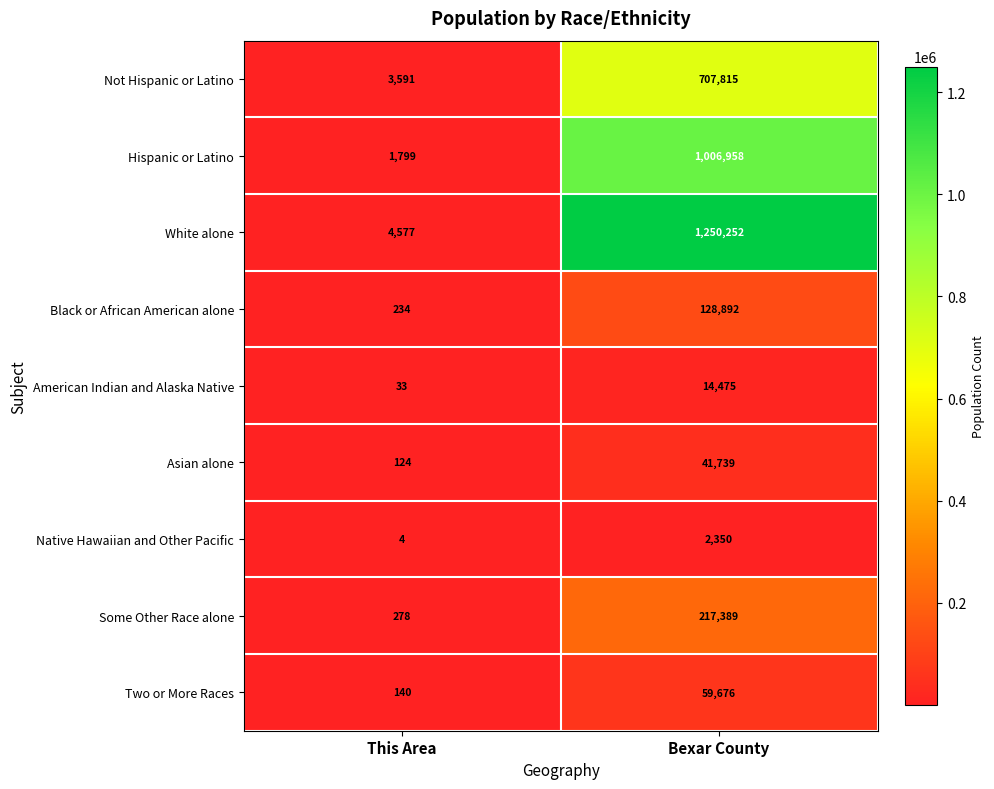

Is it true that Not Hispanic or Latino equals 2476 at This Area?

False